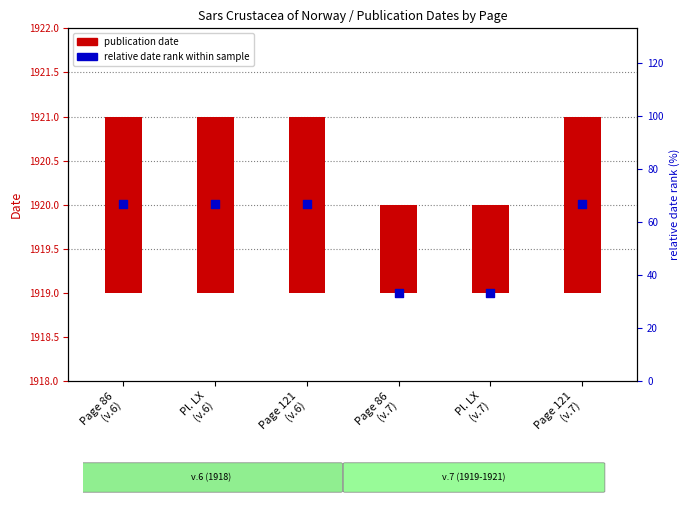

At which category is the sum across all series the highest?

Page 86
(v.6)